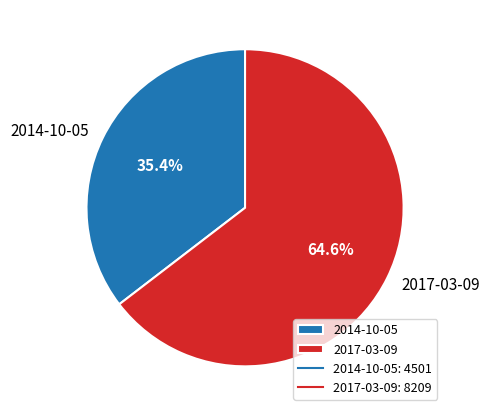

To the nearest percent, what portion does 2014-10-05 represent?

35%